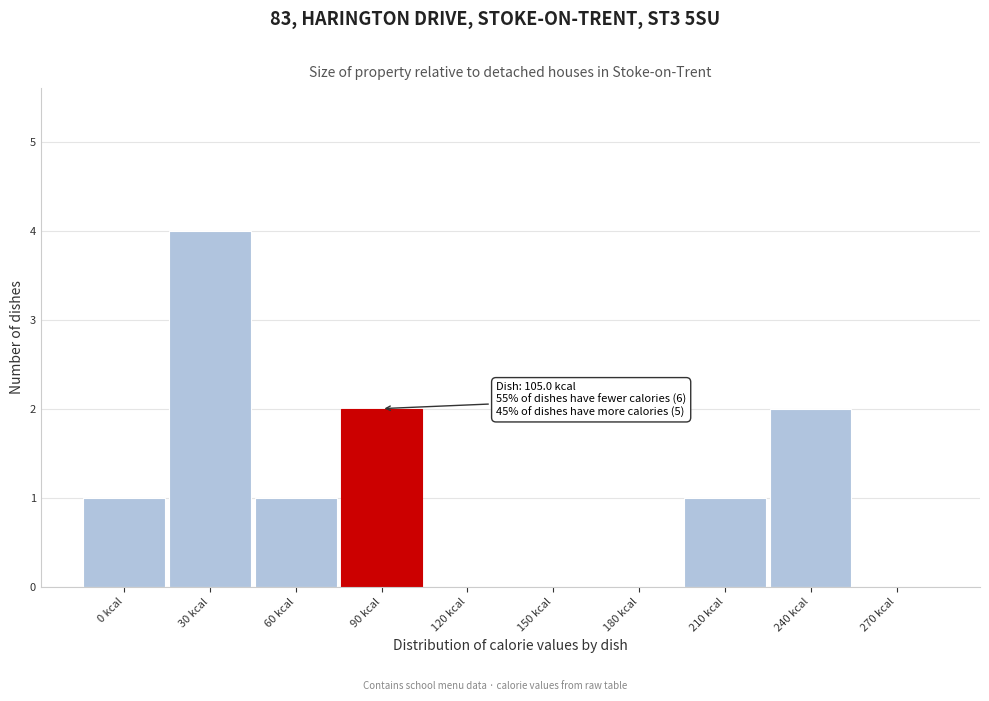

Reading left to right, what are all the values shown in this chart?

0 kcal=1	30 kcal=4	60 kcal=1	90 kcal=2	120 kcal=0	150 kcal=0	180 kcal=0	210 kcal=1	240 kcal=2	270 kcal=0